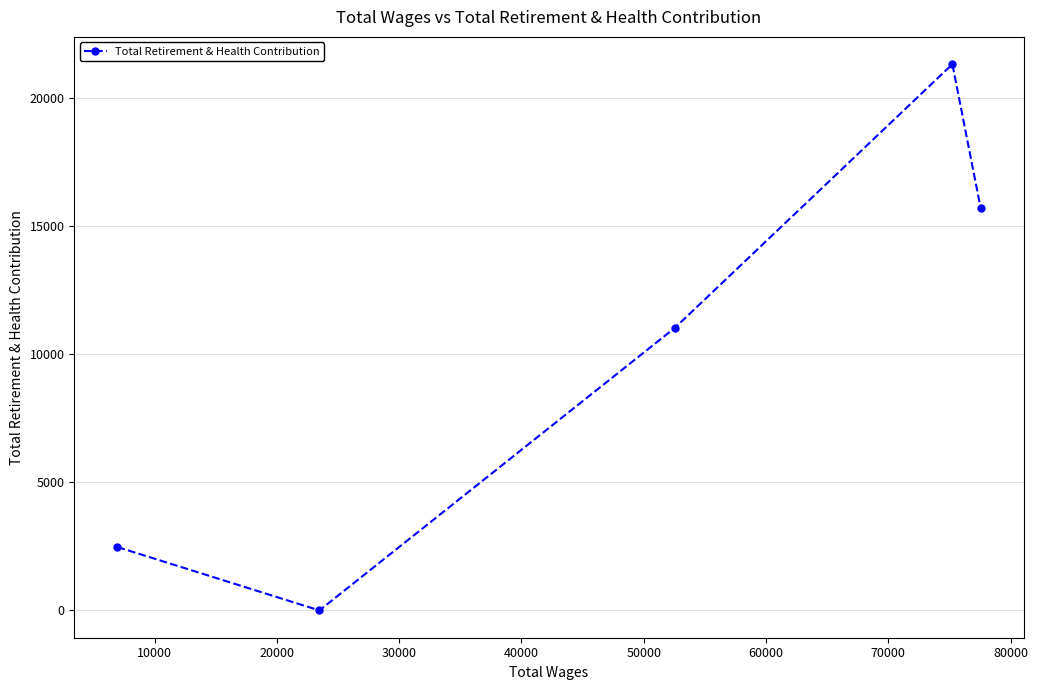

What is the maximum value shown in the chart?

21331